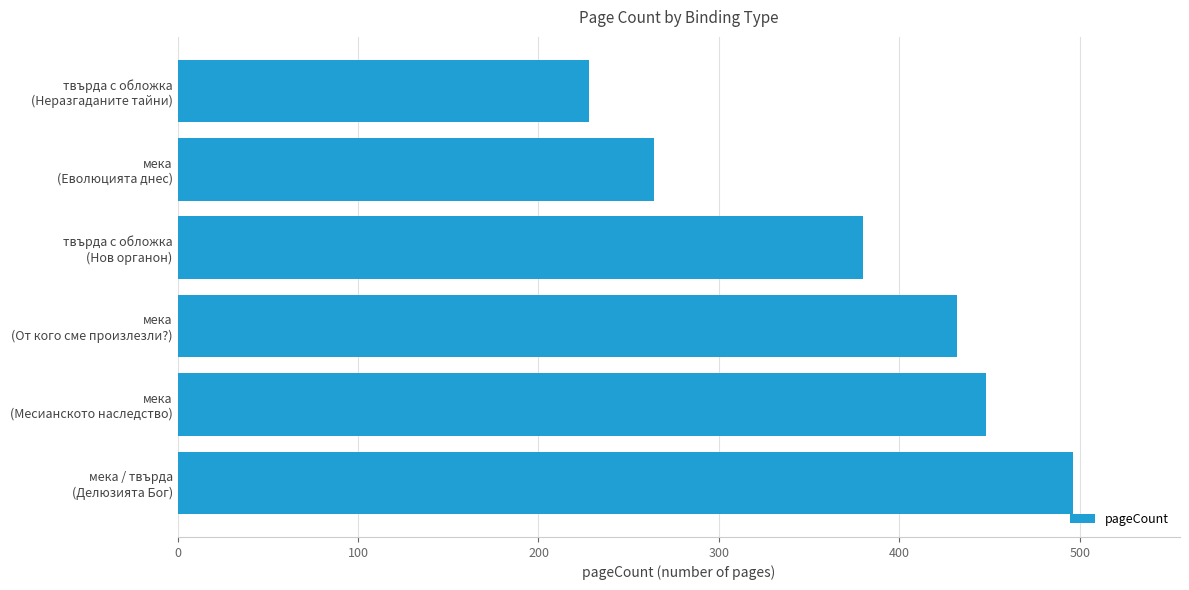

What is the greatest value displayed?

496